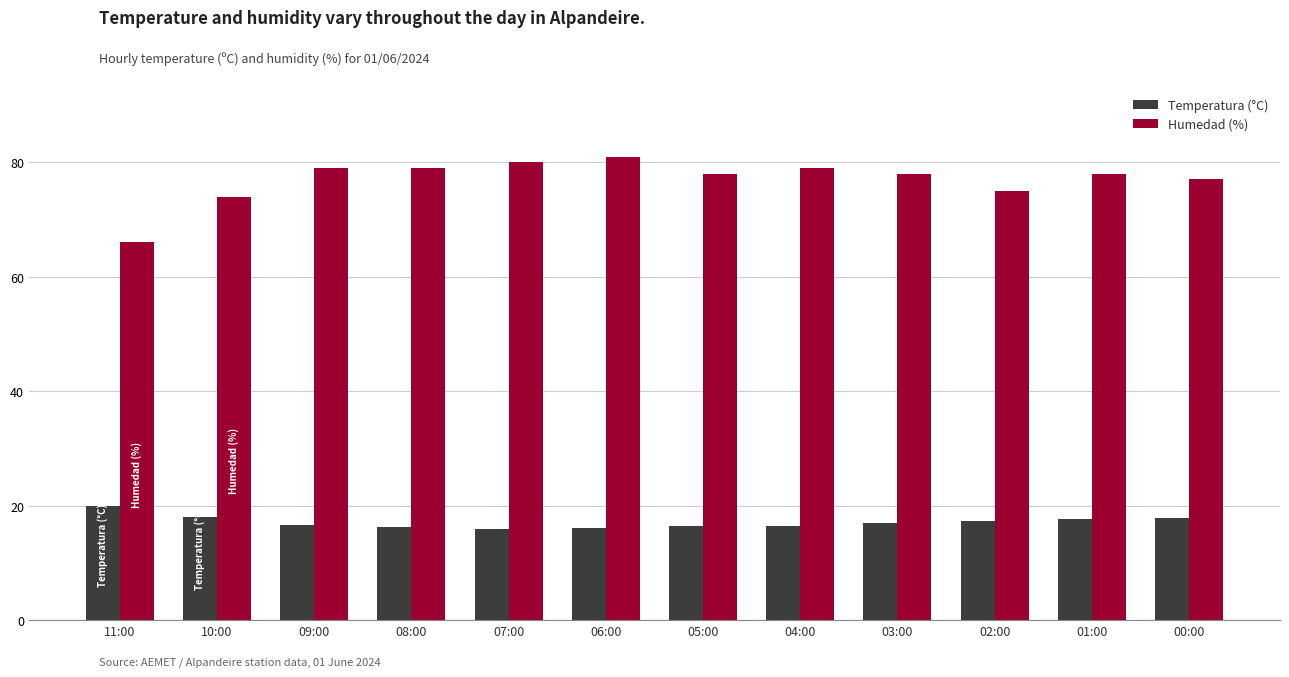

Where is Humedad (%) nearest to the value 73?

10:00